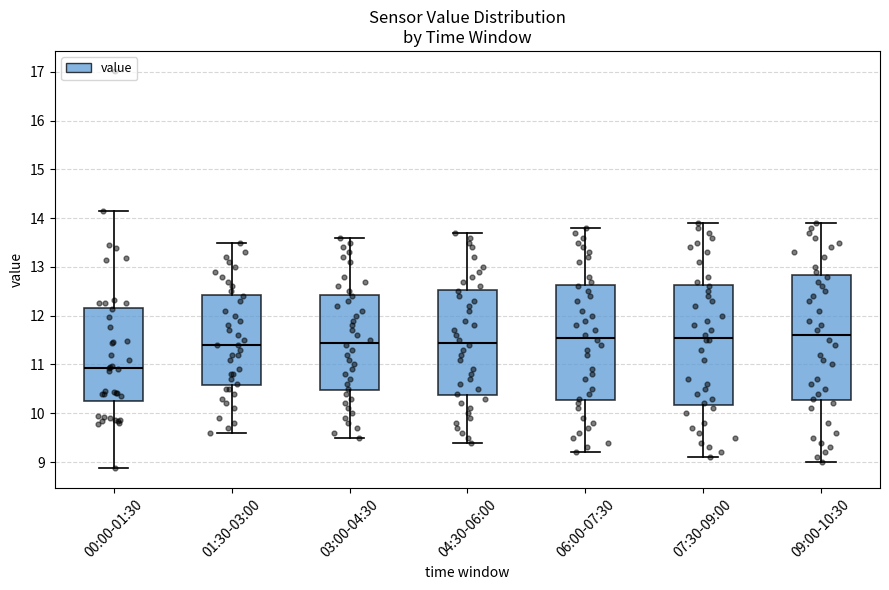

Reading left to right, transcribe this box plot: for each box, give where its median line is, the range the box spans, and where its two whiskers end, as read against the y-axis. The values are not printed on the chart, so give them approximately, as read against the axis.

00:00-01:30: median 10.9, box 10.2 to 12.2, whiskers 8.9 to 14.1
01:30-03:00: median 11.4, box 10.6 to 12.4, whiskers 9.6 to 13.5
03:00-04:30: median 11.5, box 10.5 to 12.4, whiskers 9.5 to 13.6
04:30-06:00: median 11.5, box 10.4 to 12.5, whiskers 9.4 to 13.7
06:00-07:30: median 11.6, box 10.3 to 12.6, whiskers 9.2 to 13.8
07:30-09:00: median 11.6, box 10.2 to 12.6, whiskers 9.1 to 13.9
09:00-10:30: median 11.6, box 10.3 to 12.8, whiskers 9.0 to 13.9